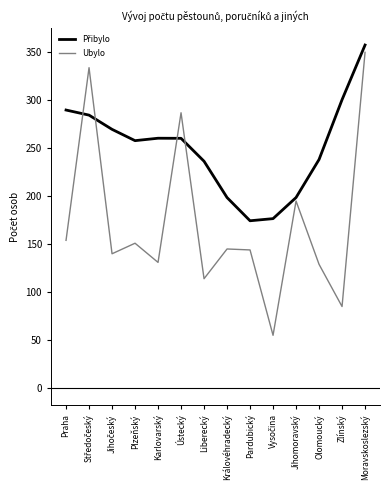

The Ubylo series shows 86.5 at Karlovarský. True or false?

False